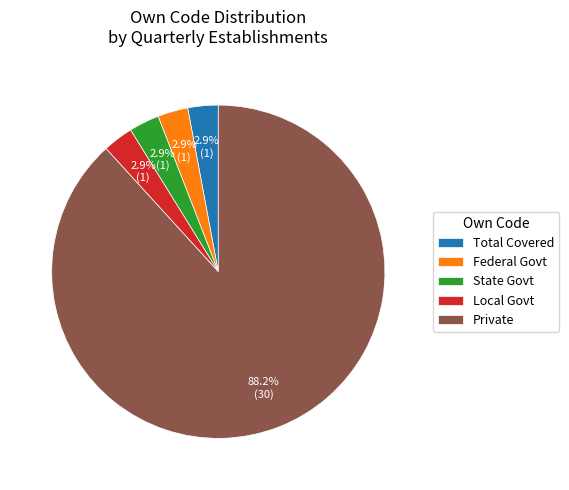

Does any single category account for the majority?

Yes